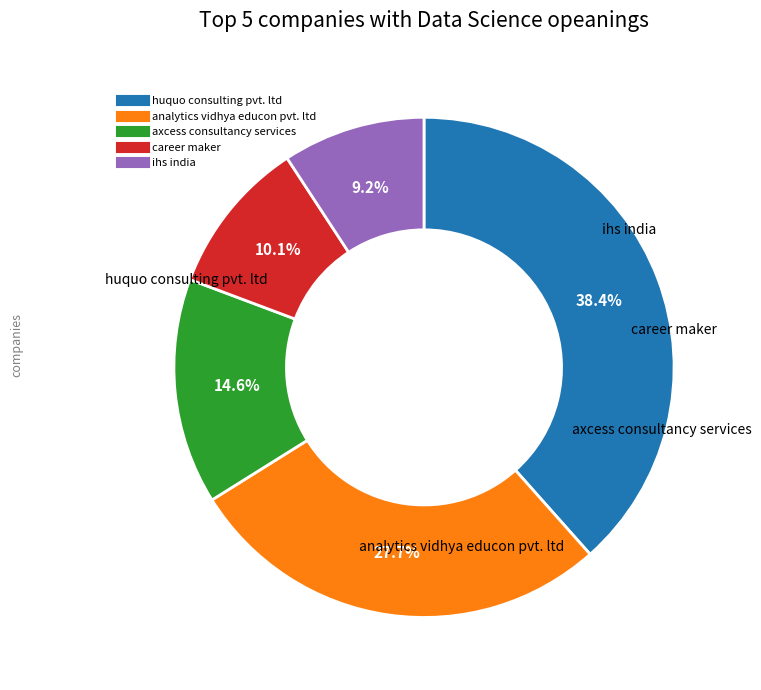

Does any single category account for the majority?

No